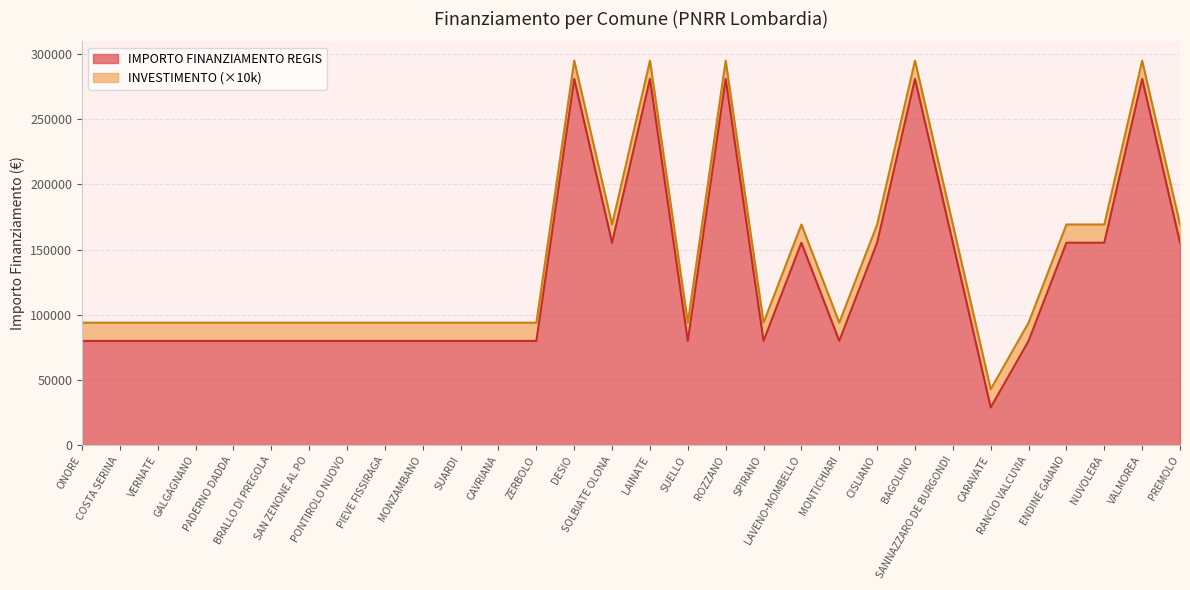

What is the minimum value for IMPORTO FINANZIAMENTO REGIS?

28902